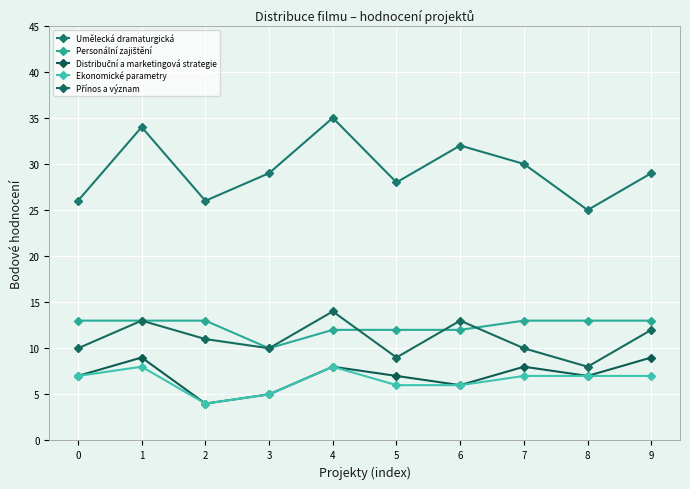

Reading right to left, transcribe all the data shown in this chart.

Umělecká dramaturgická: 9=29	8=25	7=30	6=32	5=28	4=35	3=29	2=26	1=34	0=26
Personální zajištění: 9=13	8=13	7=13	6=12	5=12	4=12	3=10	2=13	1=13	0=13
Distribuční a marketingová strategie: 9=9	8=7	7=8	6=6	5=7	4=8	3=5	2=4	1=9	0=7
Ekonomické parametry: 9=7	8=7	7=7	6=6	5=6	4=8	3=5	2=4	1=8	0=7
Přínos a význam: 9=12	8=8	7=10	6=13	5=9	4=14	3=10	2=11	1=13	0=10